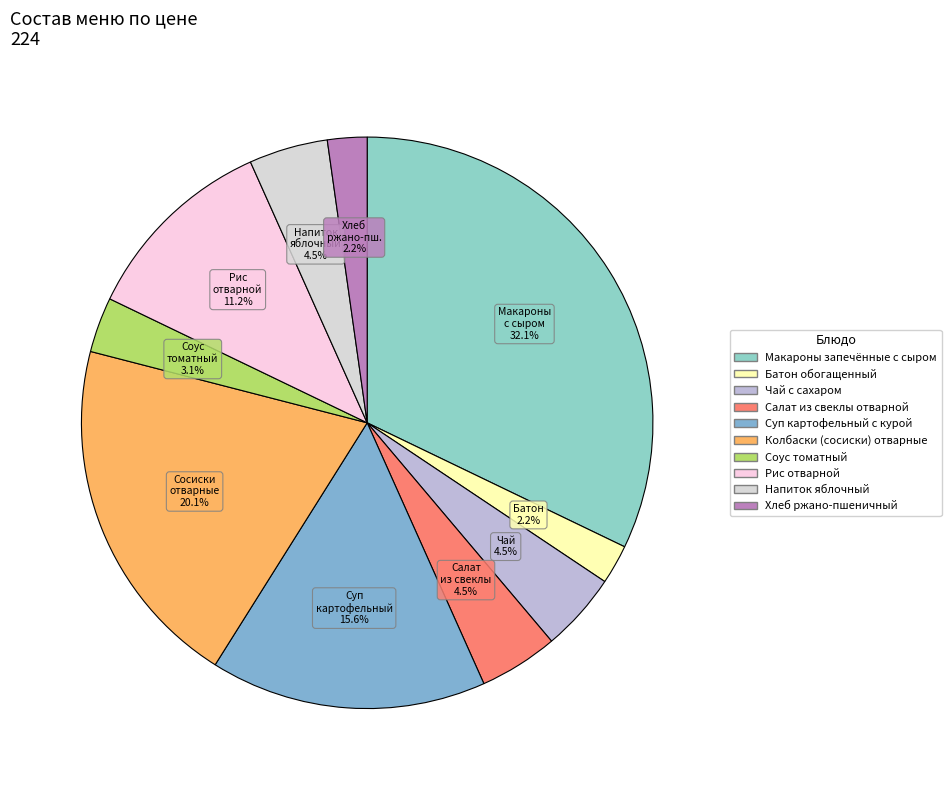

How many slices are in this pie chart?

10